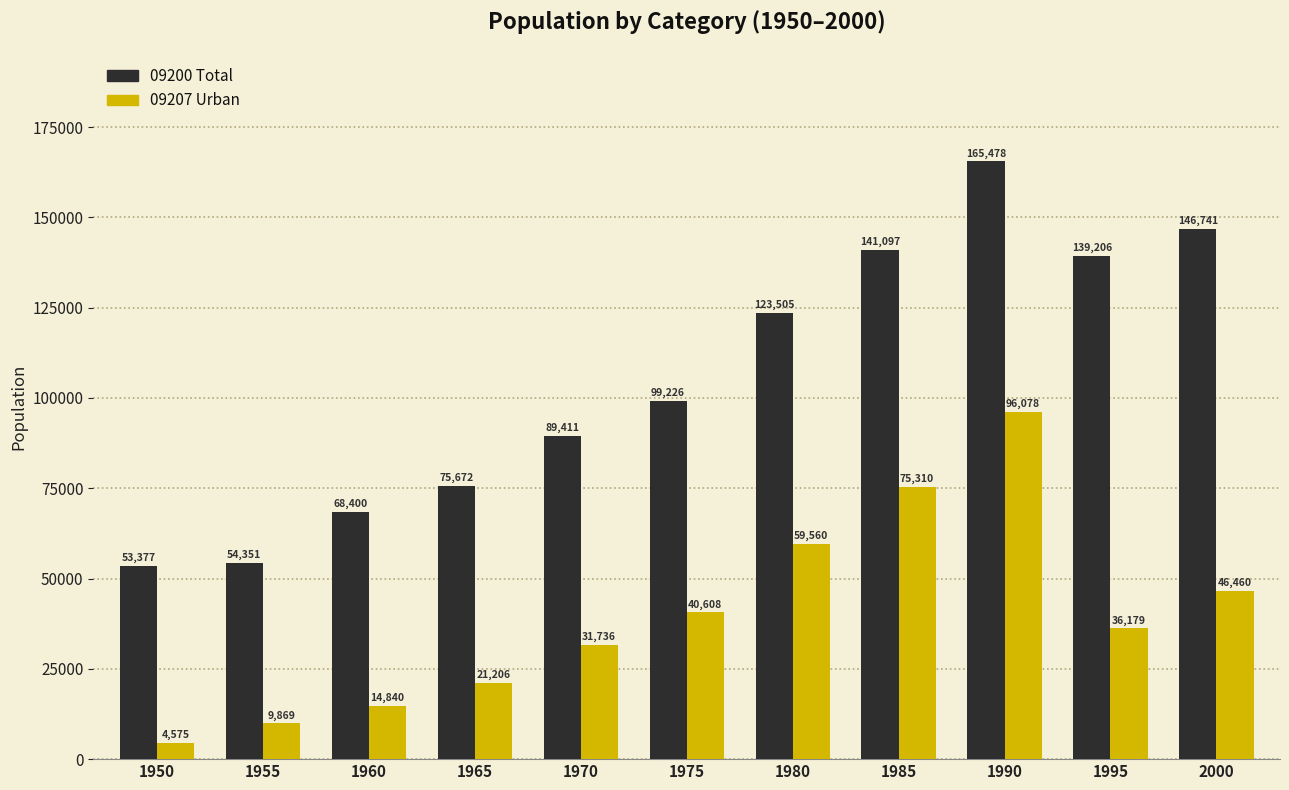

At which label does 09207 Urban reach its peak?

1990